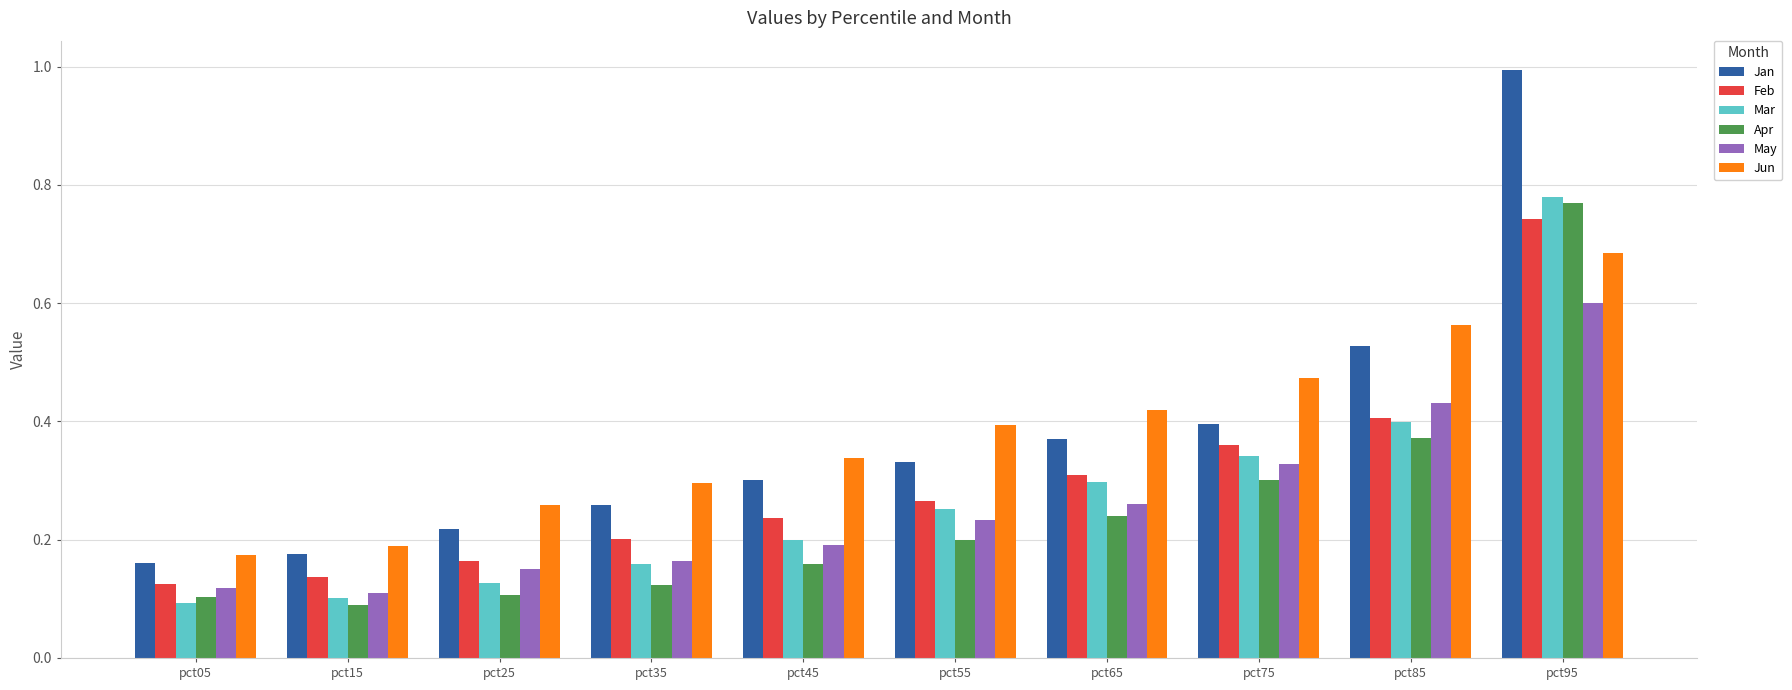

What is the total value across all series at pct55?

1.7